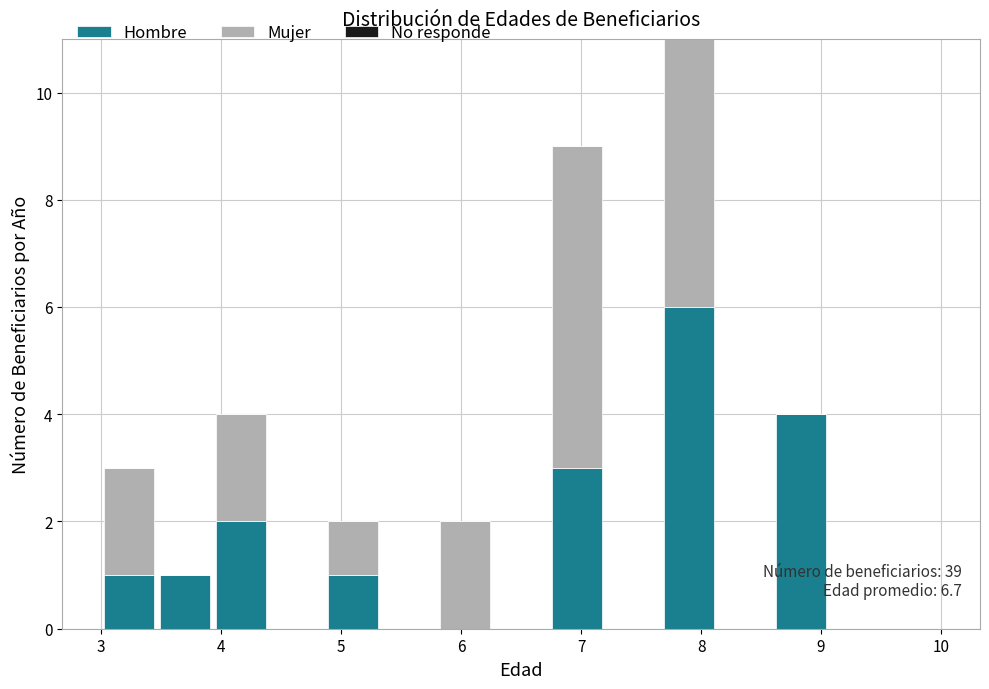

Which range on the x-axis has the tallest stacked bar (by total height)?

7.7 to 8.1